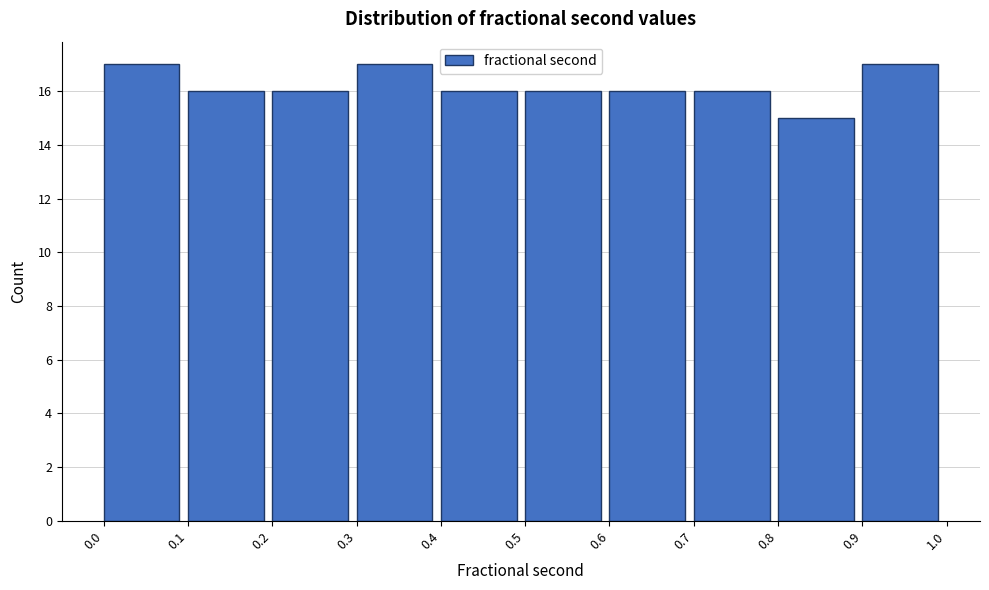

Reading left to right, list every bar in this chart as the range it spans on the x-axis followed by its height. The values are not printed on the chart, so give them approximately, as read against the axis.

0.0 to 0.1: 17
0.1 to 0.2: 16
0.2 to 0.3: 16
0.3 to 0.4: 17
0.4 to 0.5: 16
0.5 to 0.6: 16
0.6 to 0.7: 16
0.7 to 0.8: 16
0.8 to 0.9: 15
0.9 to 1.0: 17